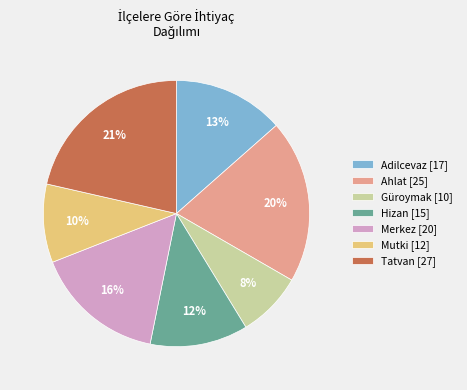

To the nearest percent, what is the difference between the largest and smallest slice percentages?

13%